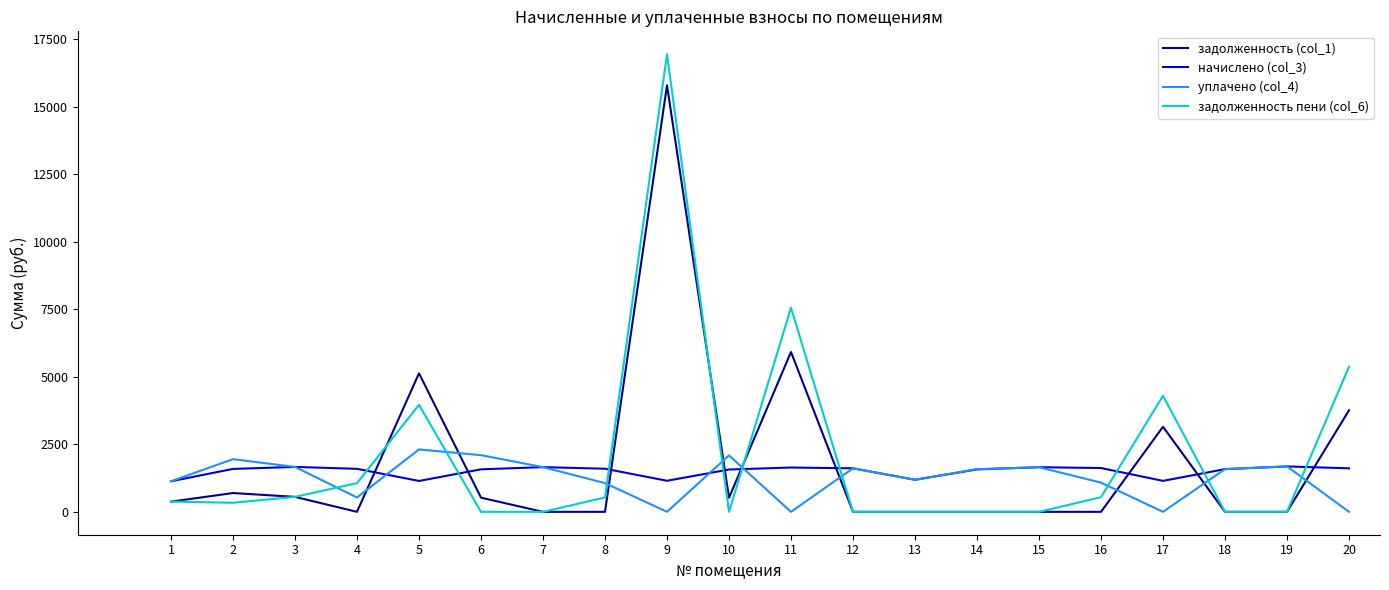

Is this an area chart (filled region under the line)?

No